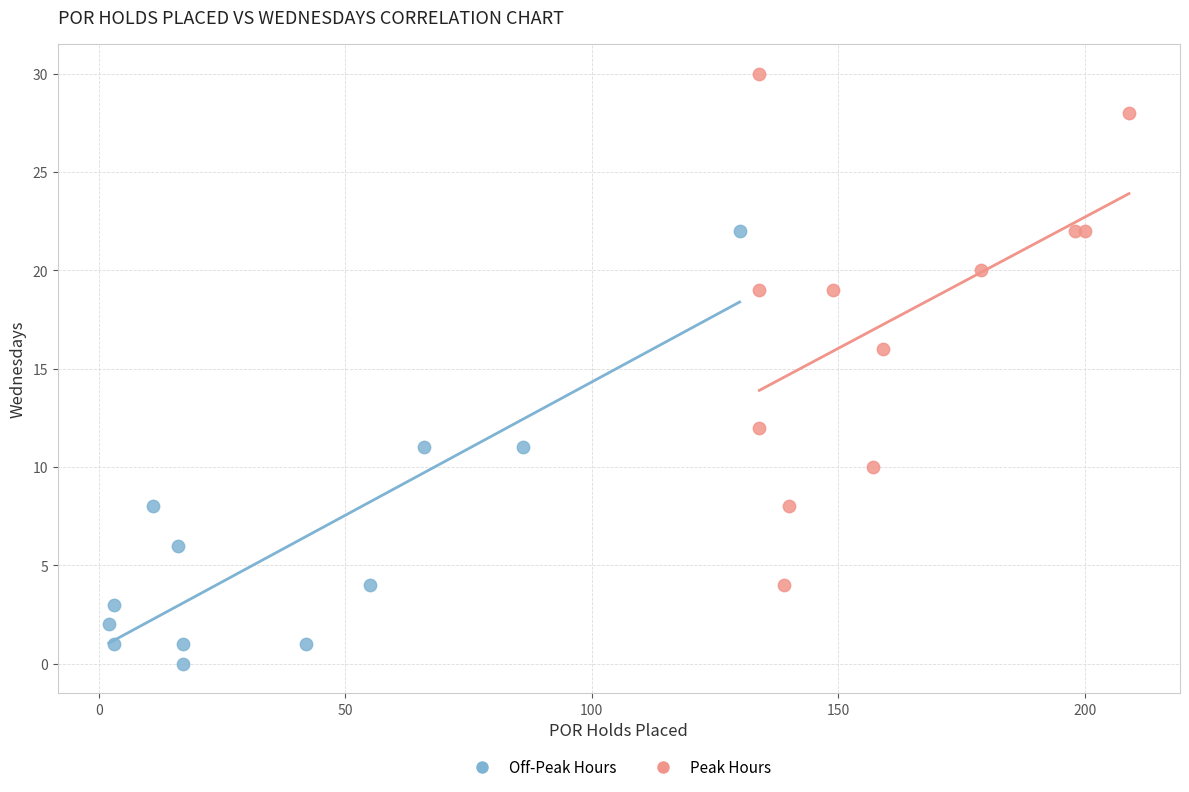

Which series contains the lowest Y value?

Off-Peak Hours